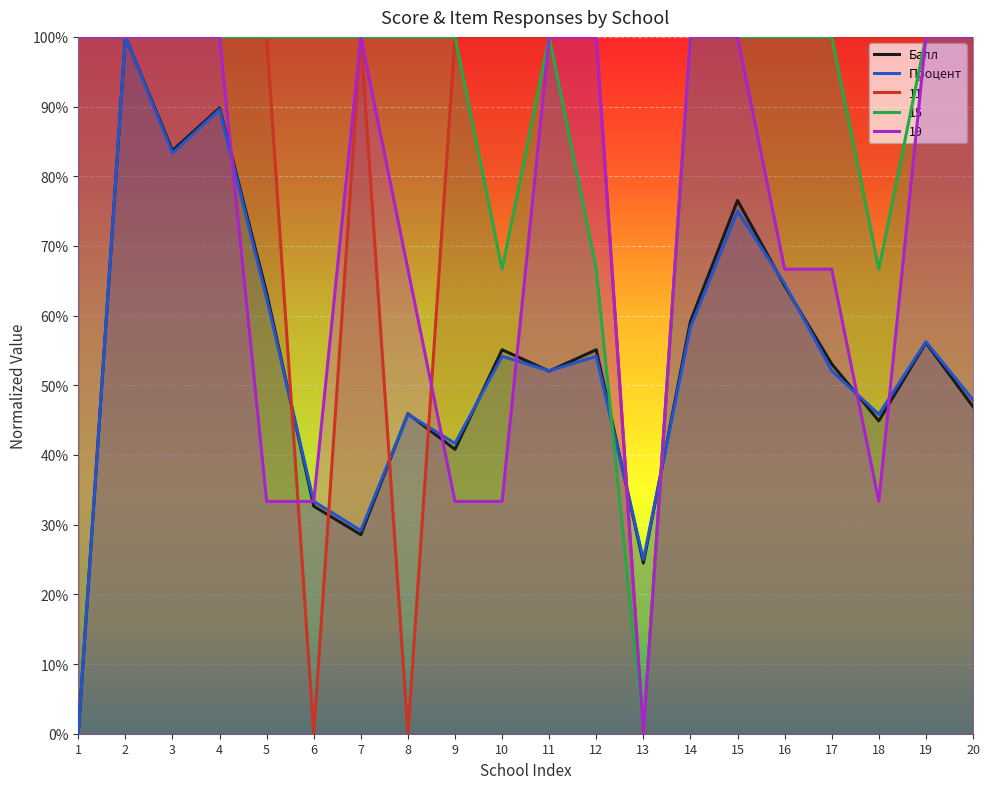

What is the value of the Балл point at the 20th from the left?

0.5